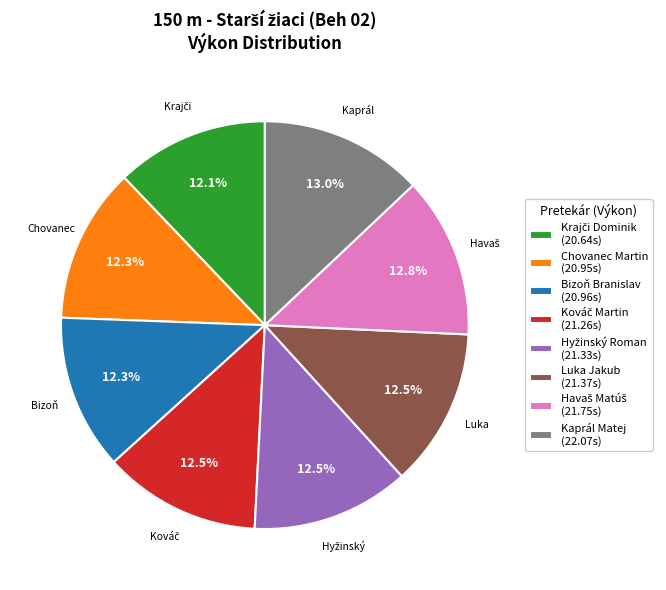

The Kaprál Matej slice represents 22% of the pie. True or false?

False